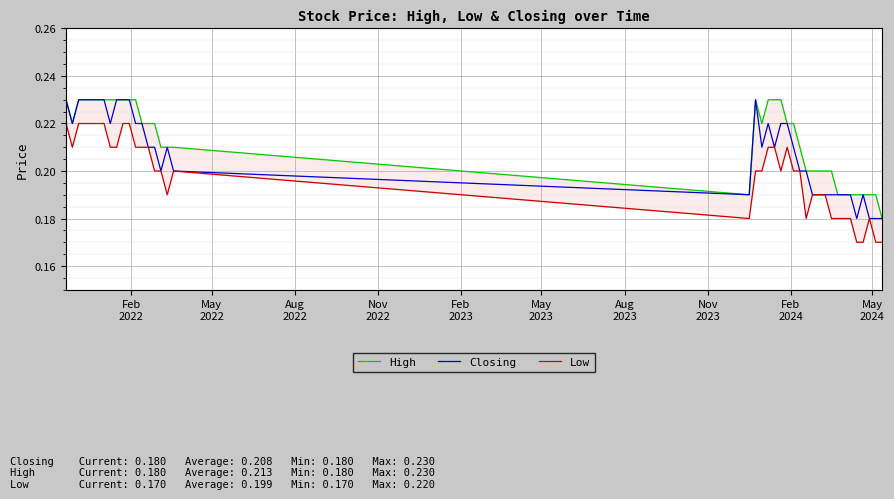

What is the value of the High point at the 24th from the left?

0.2